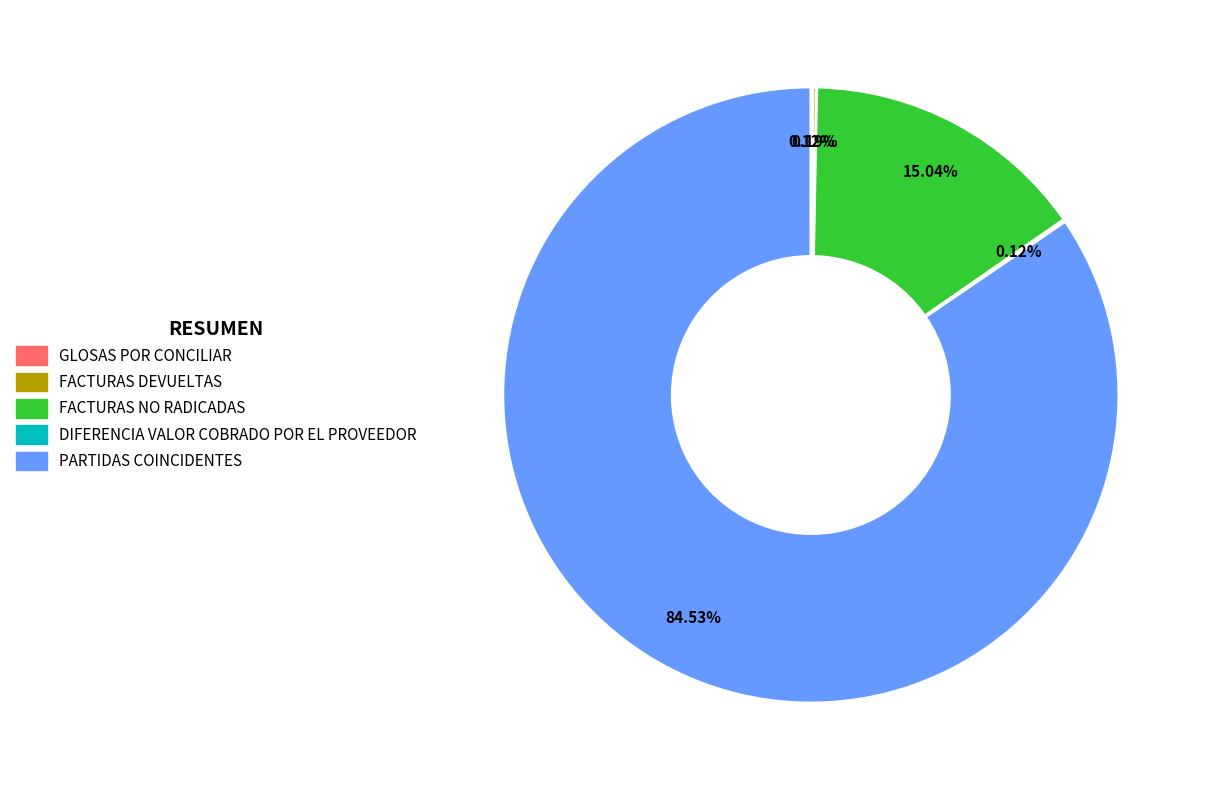

Which category has the biggest portion of the pie?

PARTIDAS COINCIDENTES